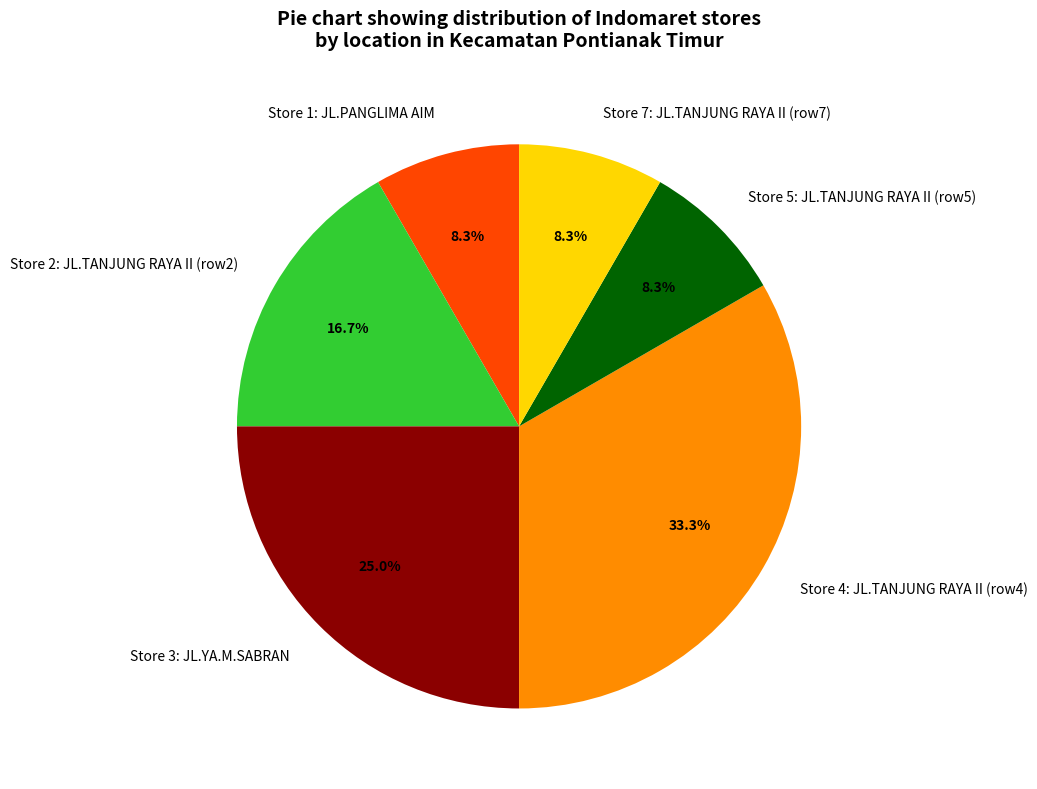

Which has a higher value, Store 7: JL.TANJUNG RAYA II (row7) or Store 4: JL.TANJUNG RAYA II (row4)?

Store 4: JL.TANJUNG RAYA II (row4)